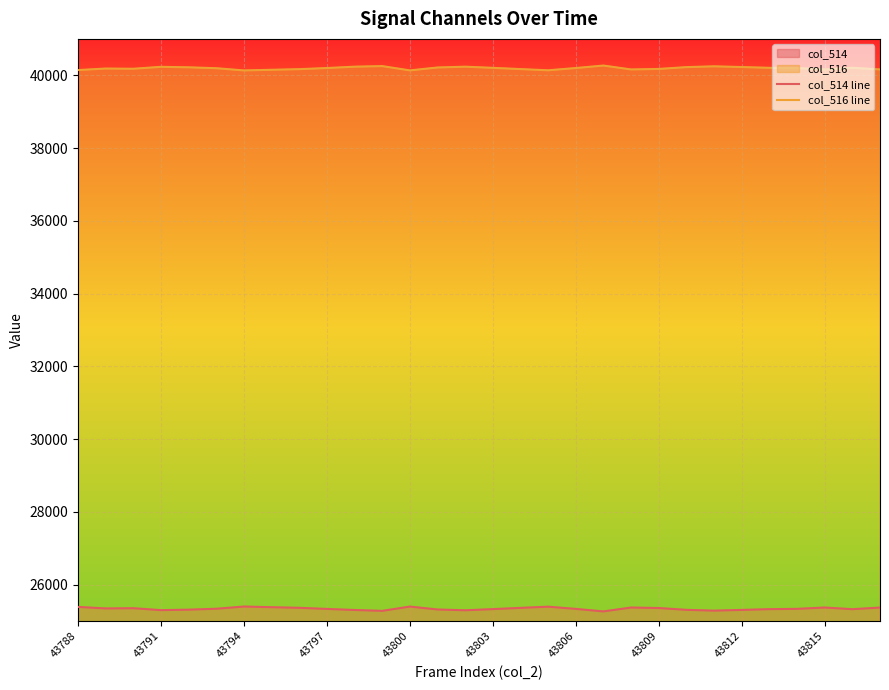

Rank the series by their maximum value, from lowest to highest.

col_514 line, col_516 line